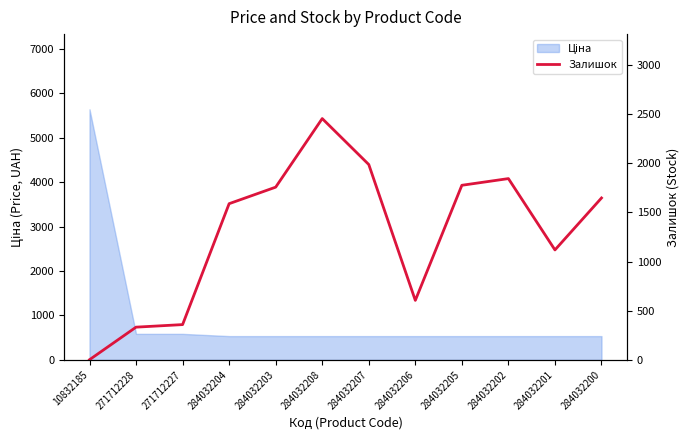

What position from the left is 284032208?

6